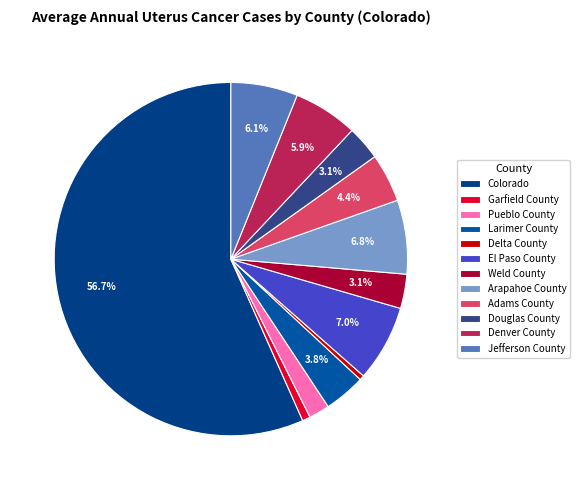

What is the majority slice?

Colorado